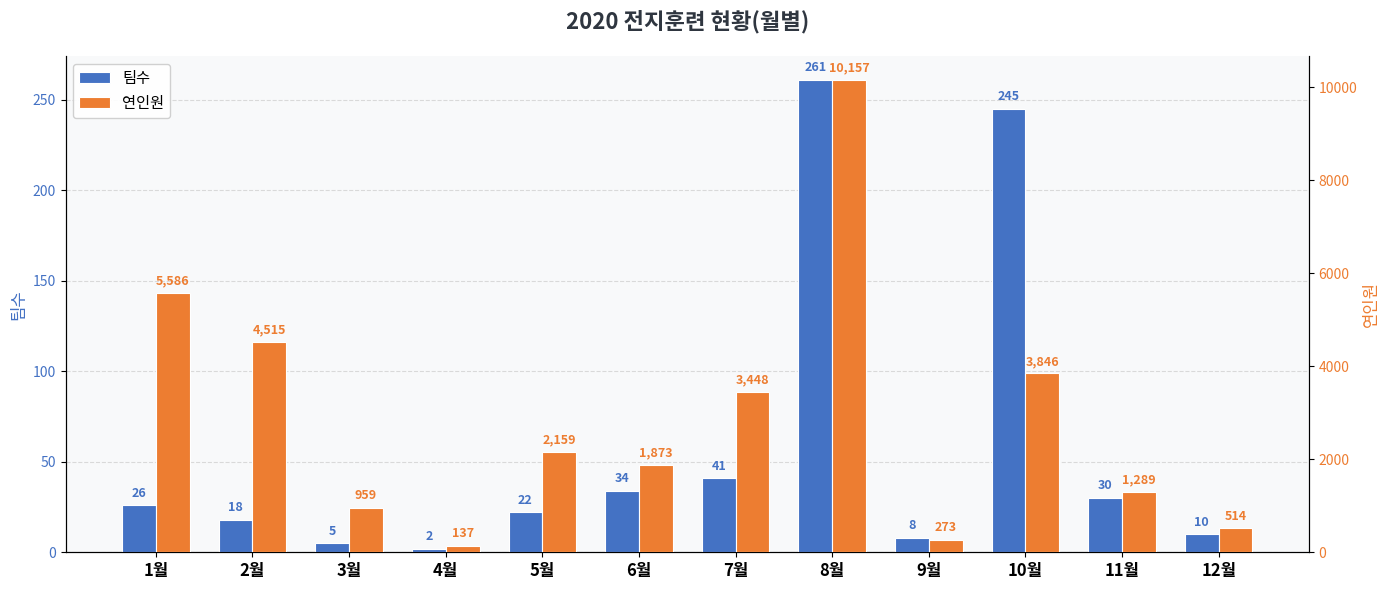

Is it true that 팀수 equals 1 at 4월?

False